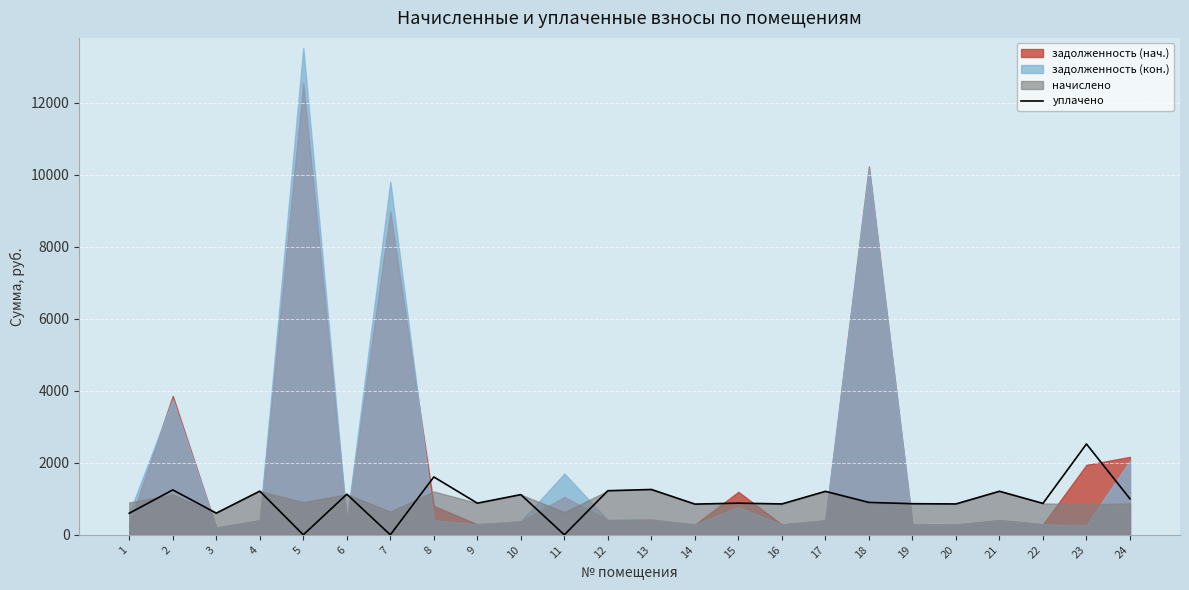

How many interior local valleys (lower than both neighbors) does the data have?

9